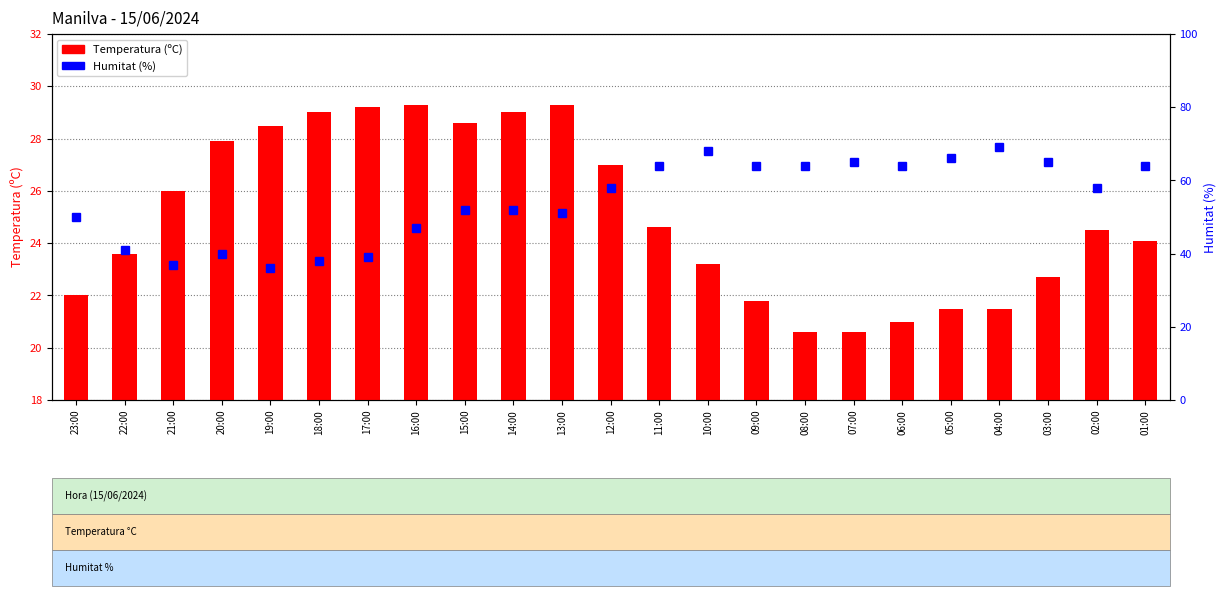

What is the spread (max minus min) of values at 13:00?

21.7